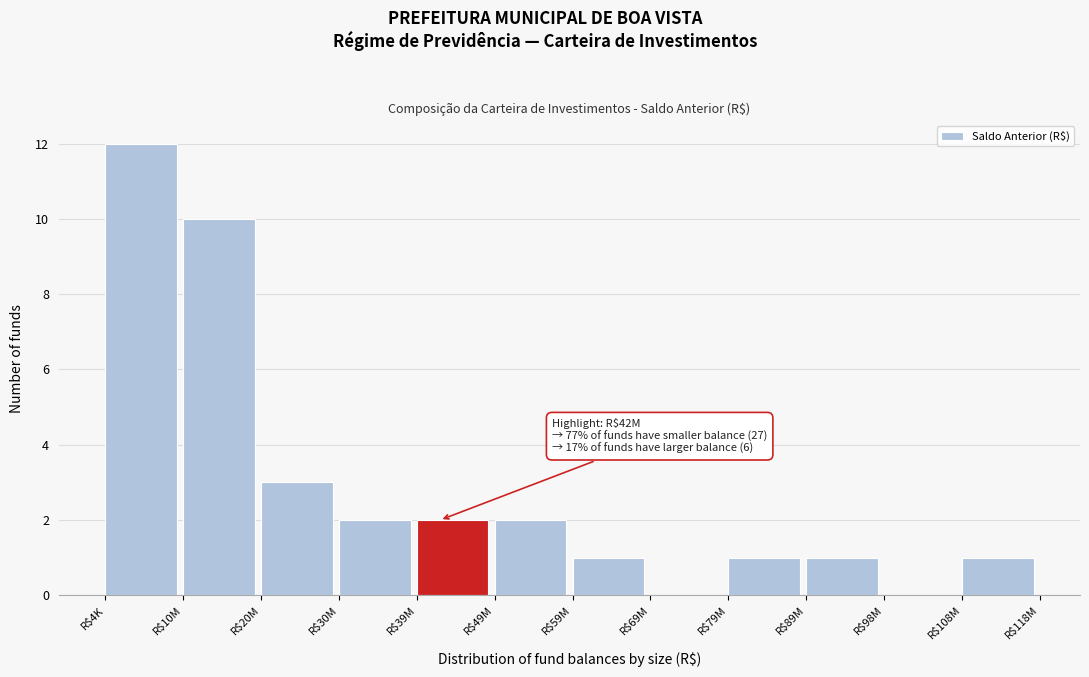

At which category does the chart reach its peak across all series?

R$4K